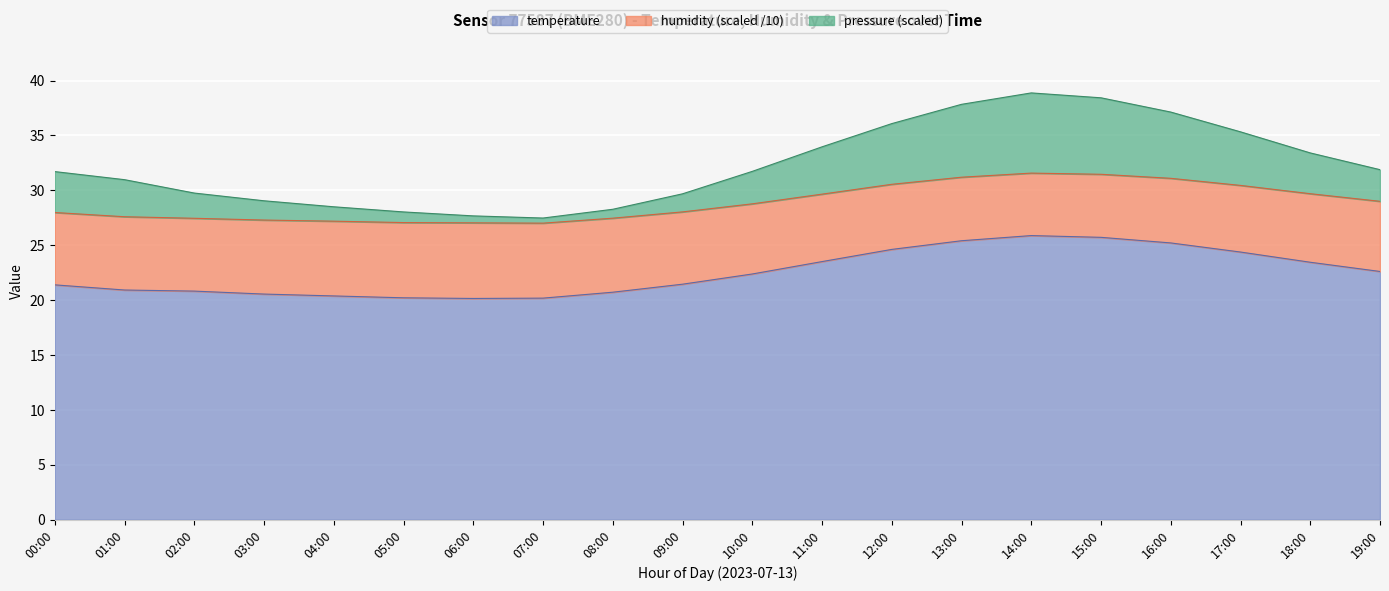

What is the label of the 6th point from the right?

14:00